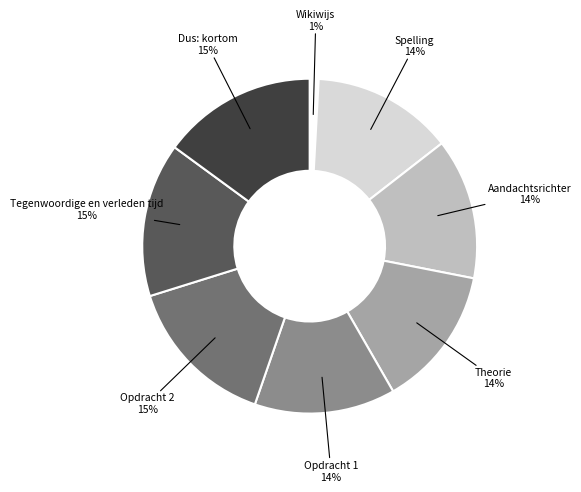

To the nearest percent, what is the average slice percentage?

12%